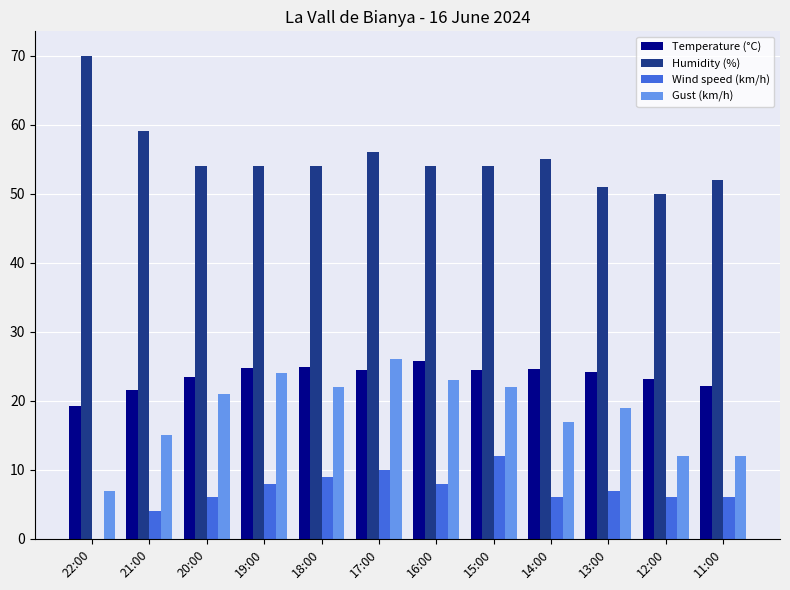

Is it true that Humidity (%) equals 65.7 at 12:00?

False